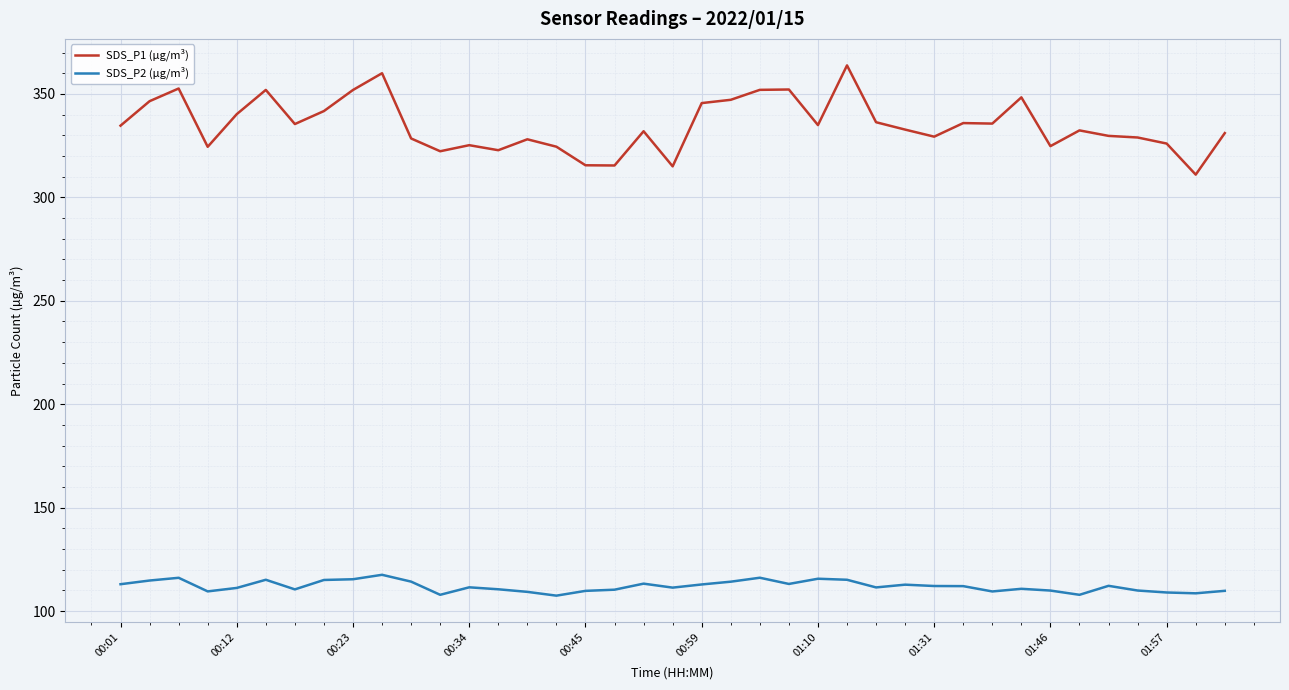

True or false: SDS_P2 (µg/m³) and SDS_P1 (µg/m³) cross at least once.

False